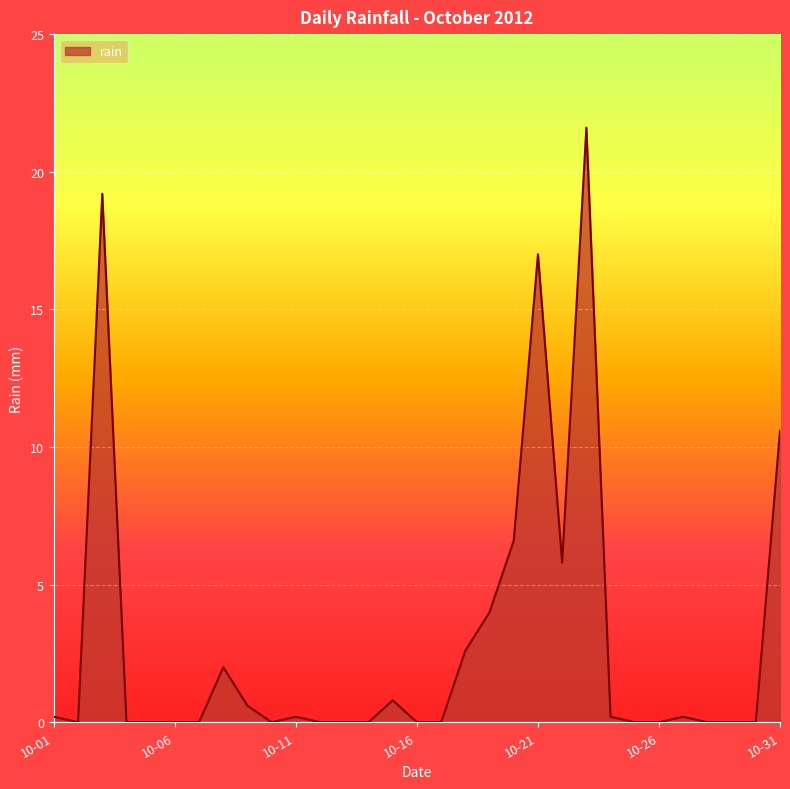

What is the greatest value displayed?

21.6